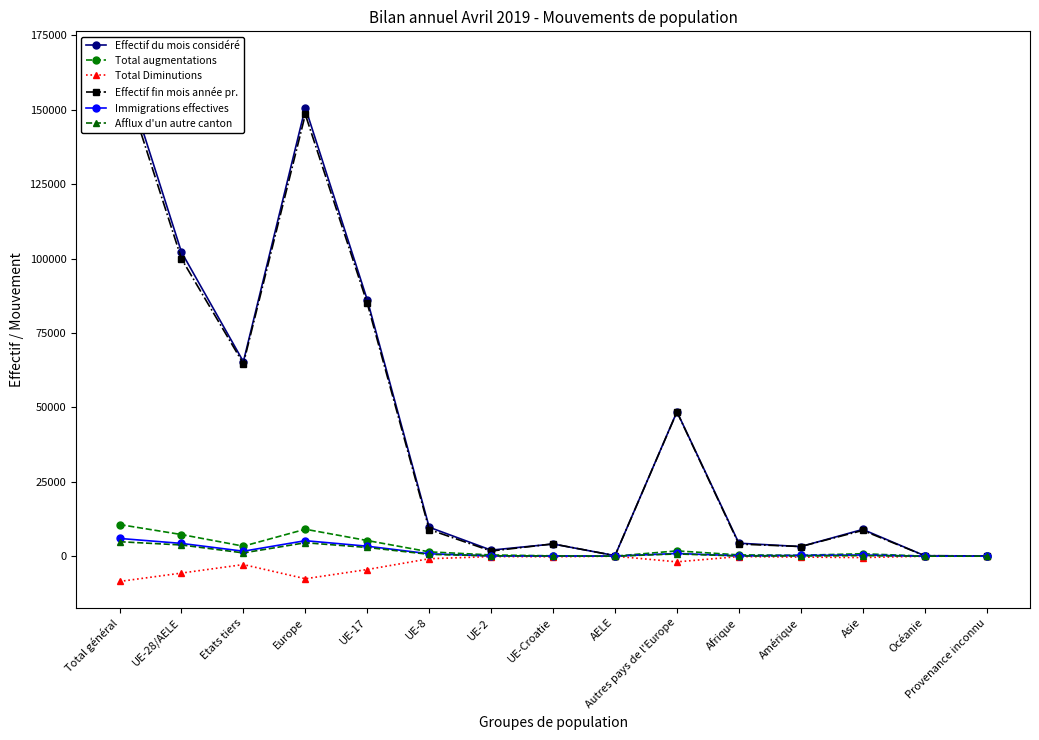

What is the total value across all series at UE-17?

178121